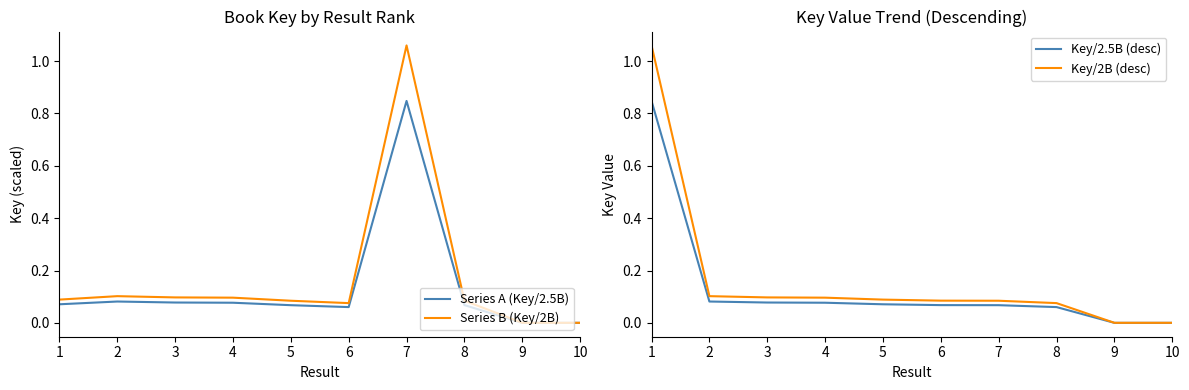

True or false: Key/2B (desc) has a value of 0.0 at 2.

False